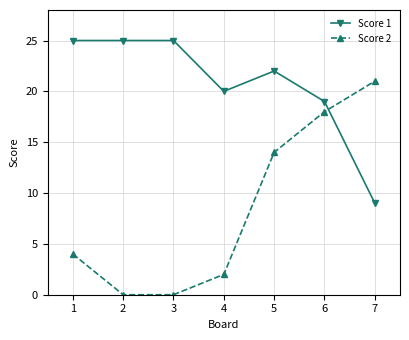

What is the average value of the Score 1 series?

21